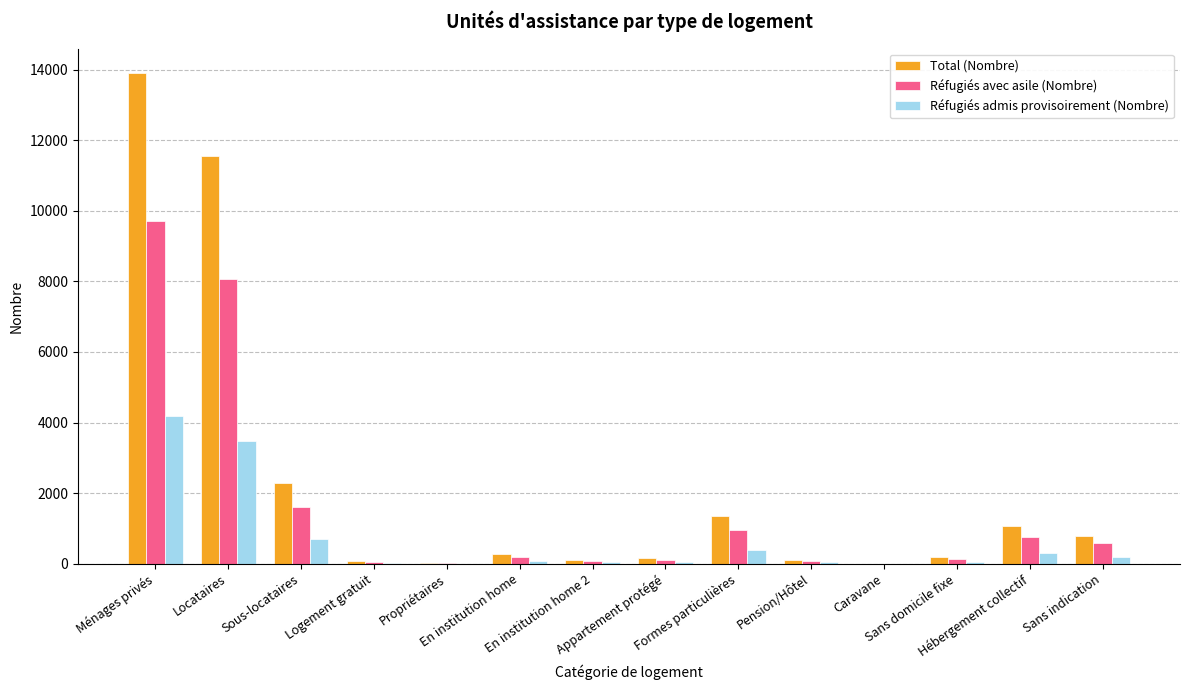

What value does the Réfugiés avec asile (Nombre) series have at En institution home?

178